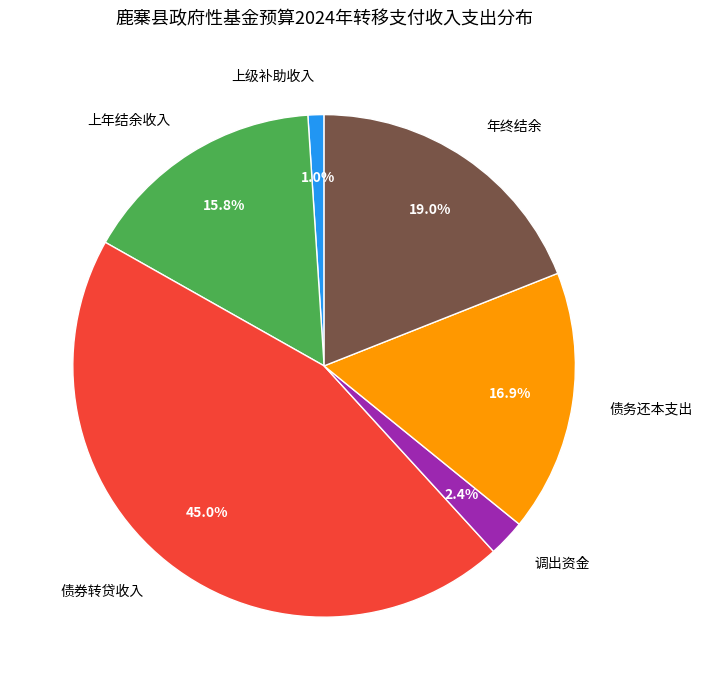

Which slice is the smallest?

上级补助收入